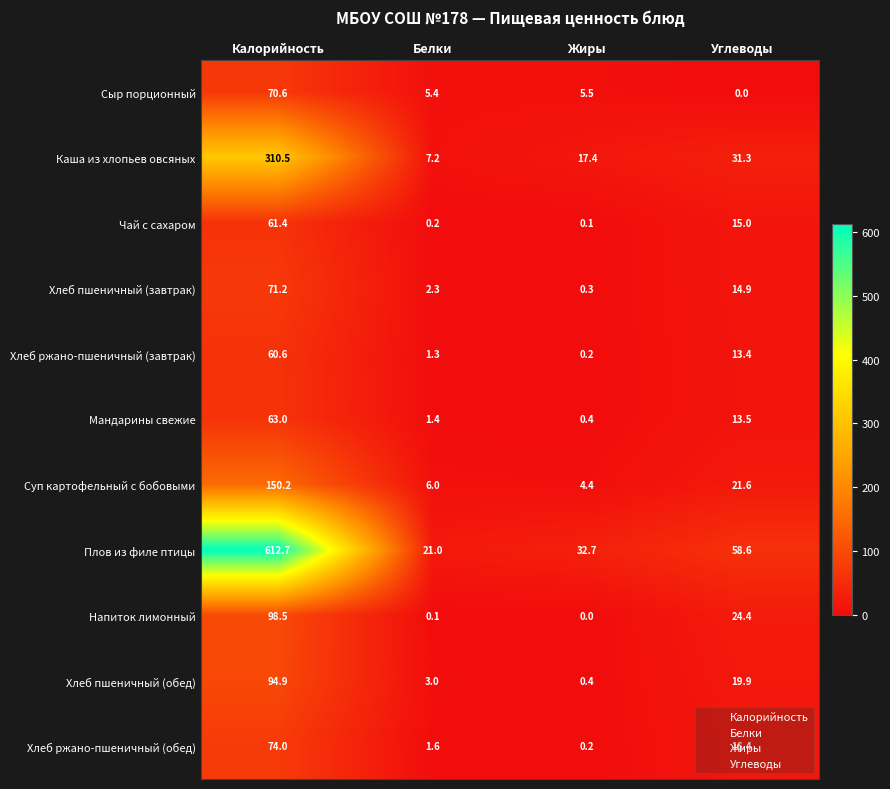

What is the spread (max minus min) of values at Калорийность?

552.1